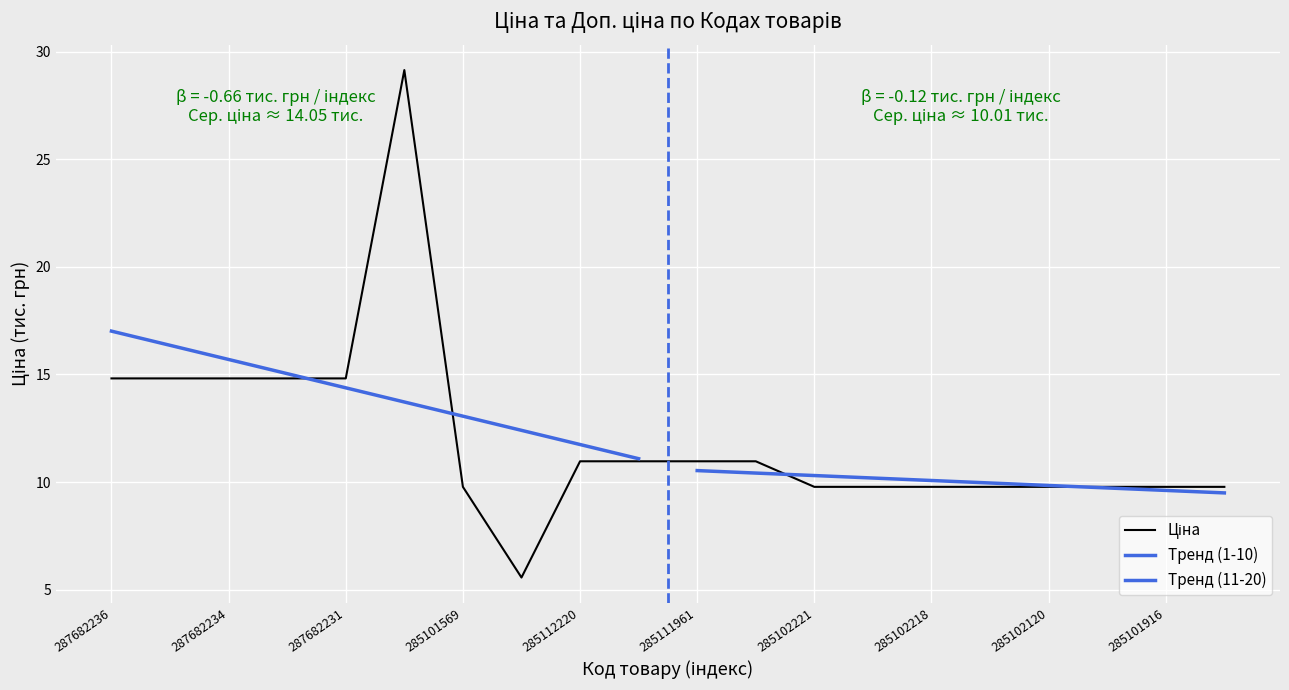

What is the difference between the maximum and minimum values?

23.6